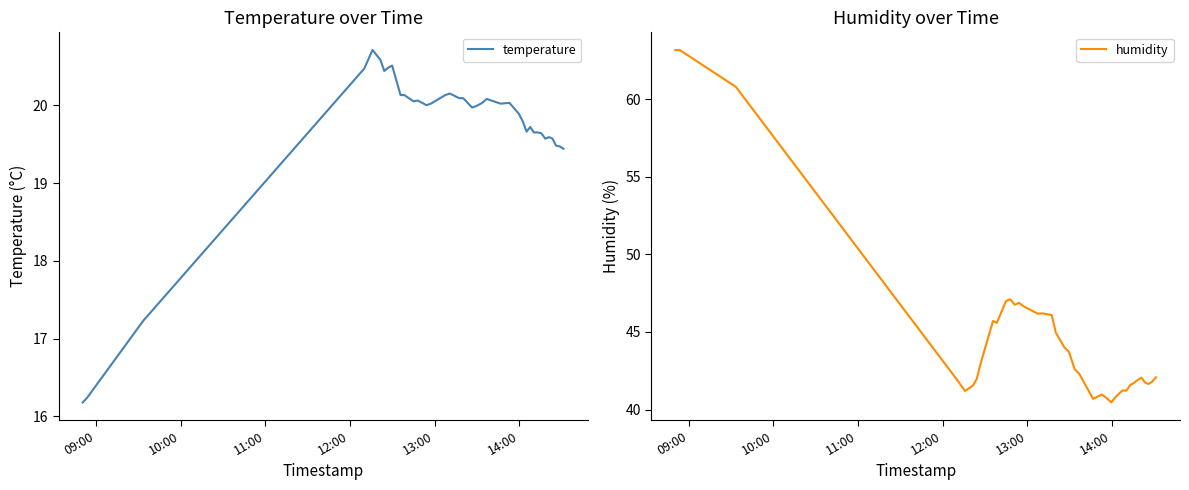

How many data points does each series have?

40